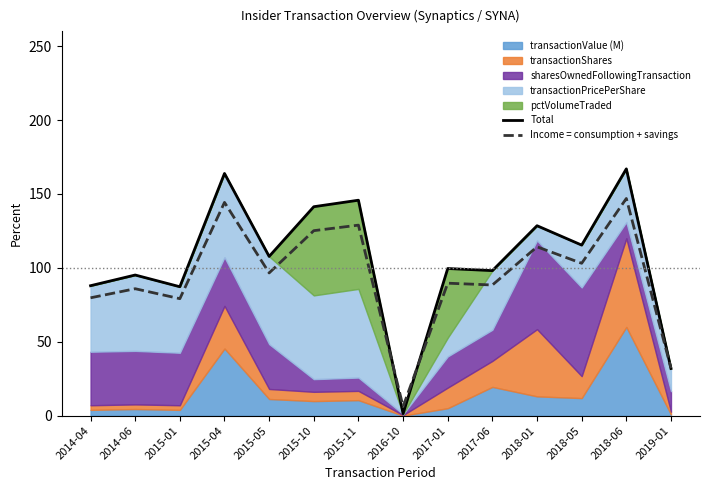

What is the value of the Total point at the 7th from the left?

145.8